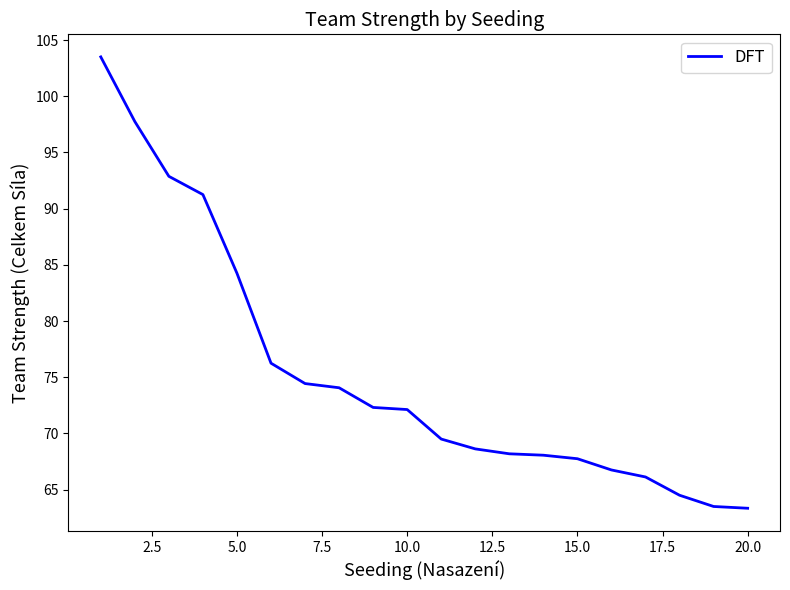

What is the difference between the maximum and minimum values?

40.2